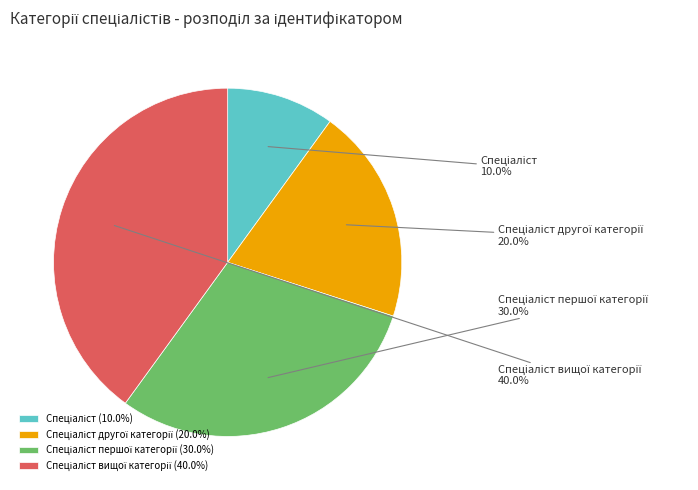

Is there a majority slice in this chart?

No